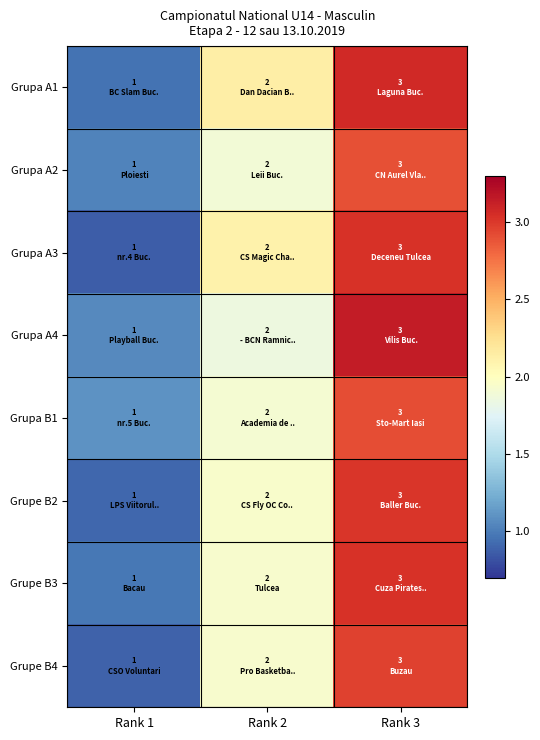

Reading right to left, extract all data points from this chart.

Grupa A1: Rank 3=3.1	Rank 2=2.1	Rank 1=1.0
Grupa A2: Rank 3=2.9	Rank 2=1.9	Rank 1=1.0
Grupa A3: Rank 3=3.0	Rank 2=2.1	Rank 1=0.9
Grupa A4: Rank 3=3.1	Rank 2=1.9	Rank 1=1.1
Grupa B1: Rank 3=2.9	Rank 2=1.9	Rank 1=1.1
Grupe B2: Rank 3=3.0	Rank 2=1.9	Rank 1=0.9
Grupe B3: Rank 3=3.0	Rank 2=1.9	Rank 1=1.0
Grupe B4: Rank 3=3.0	Rank 2=1.9	Rank 1=0.9